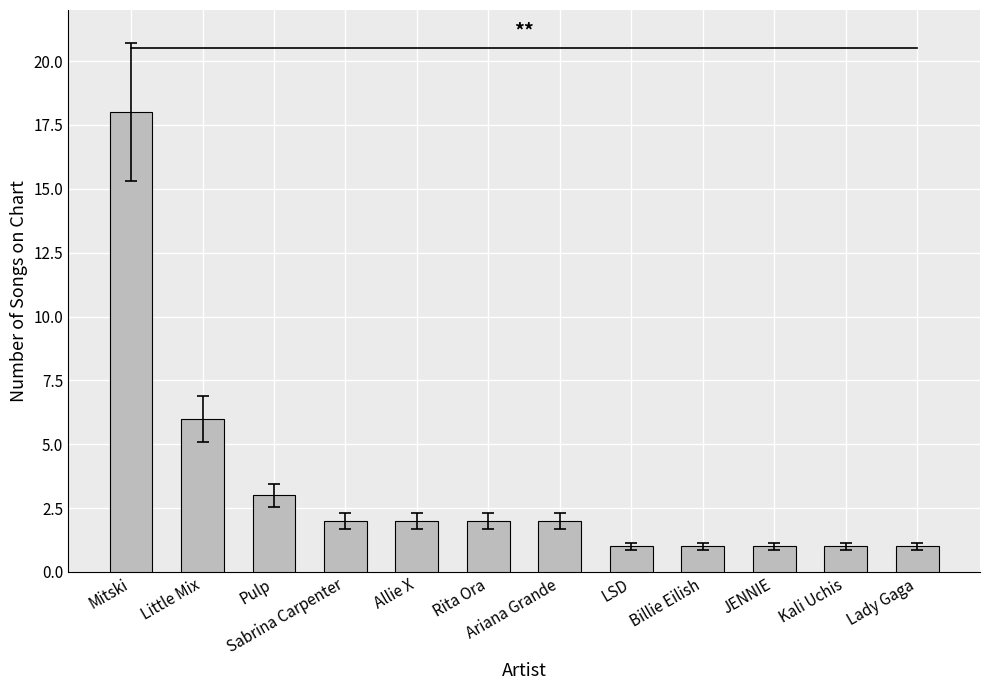

Are the bars grouped side by side (vs. stacked)?

No